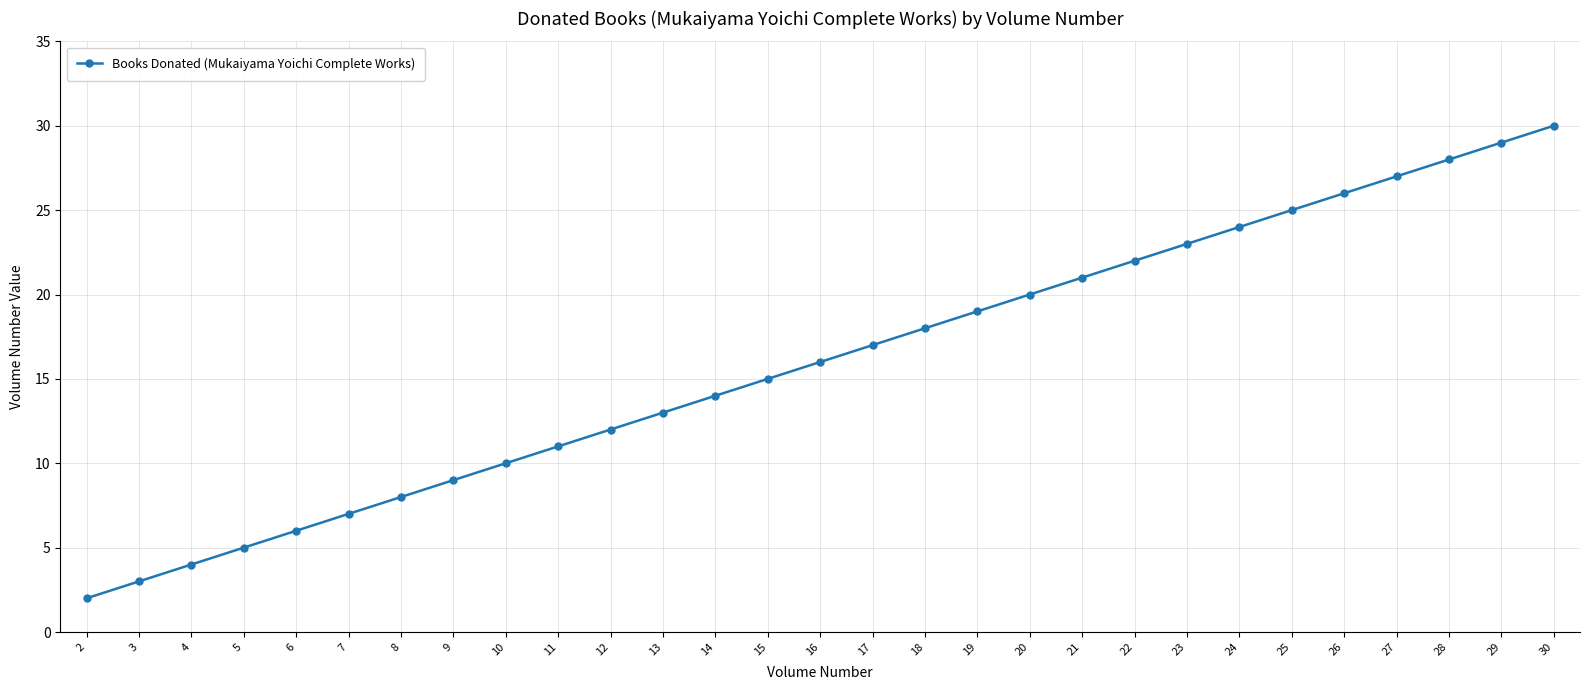

How many distinct data groups are displayed?

1